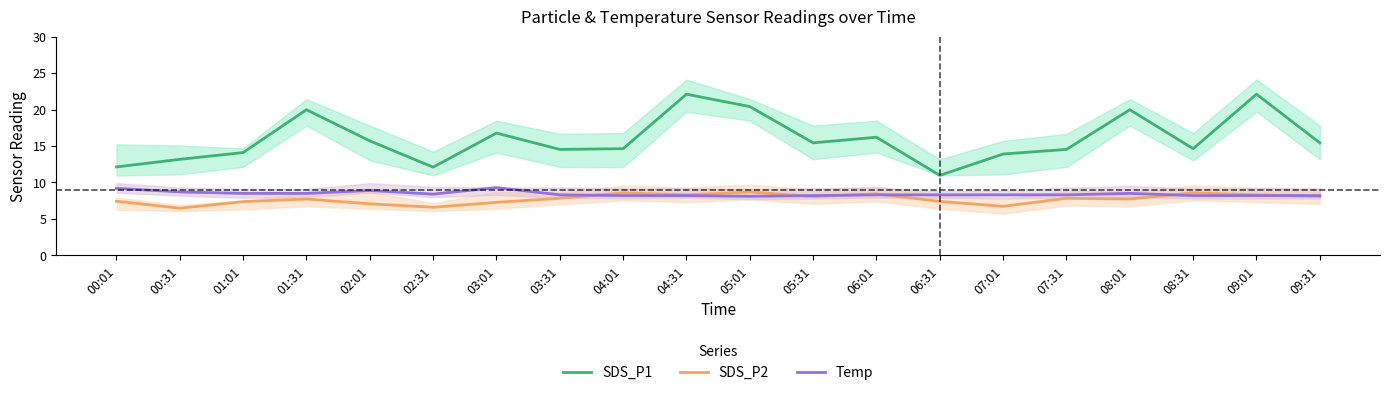

Which series has the largest range (max minus min)?

SDS_P1